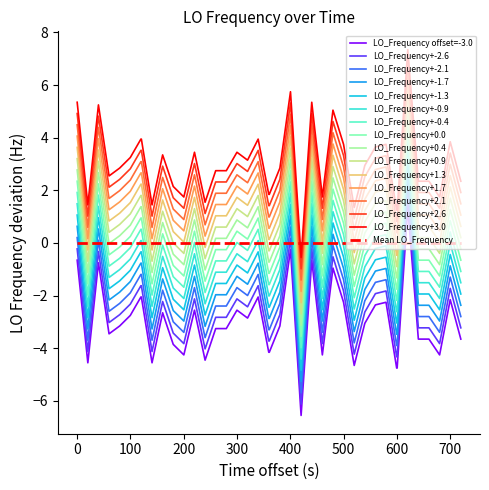

What is the lowest value of the LO_Frequency+3.0 series?

-0.6